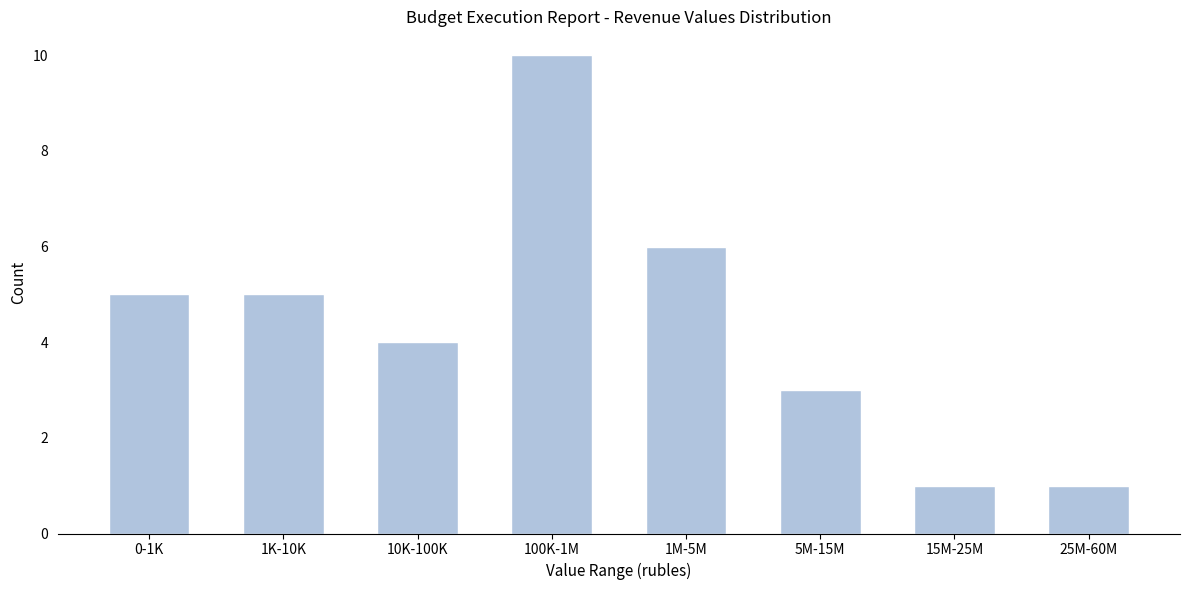

Reading left to right, extract all data points from this chart.

0-1K=5	1K-10K=5	10K-100K=4	100K-1M=10	1M-5M=6	5M-15M=3	15M-25M=1	25M-60M=1